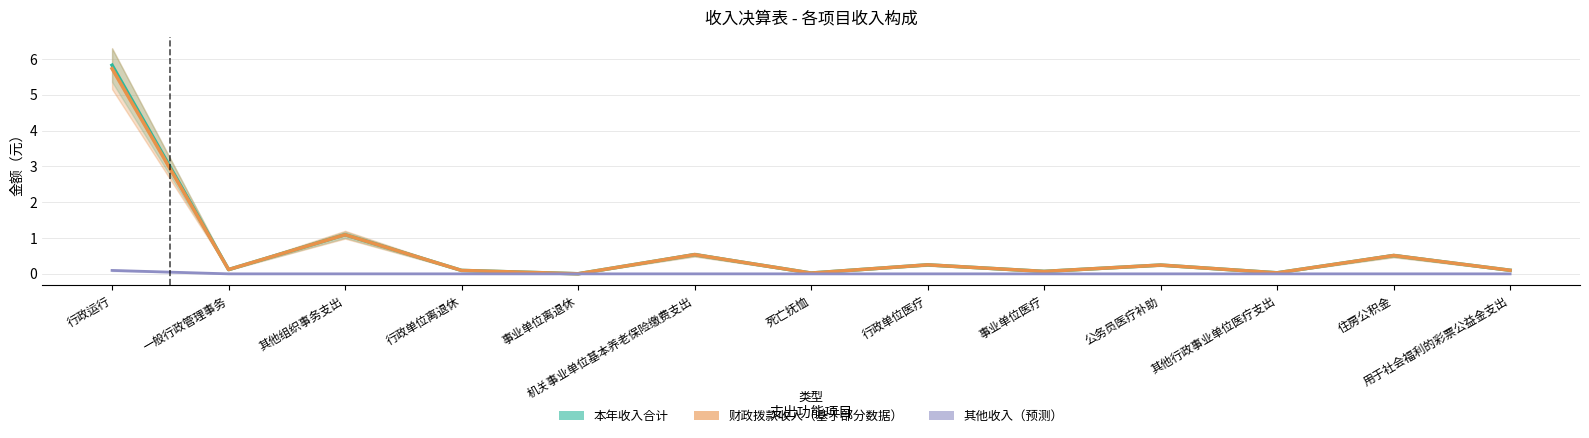

At which category does the chart reach its minimum across all series?

一般行政管理事务